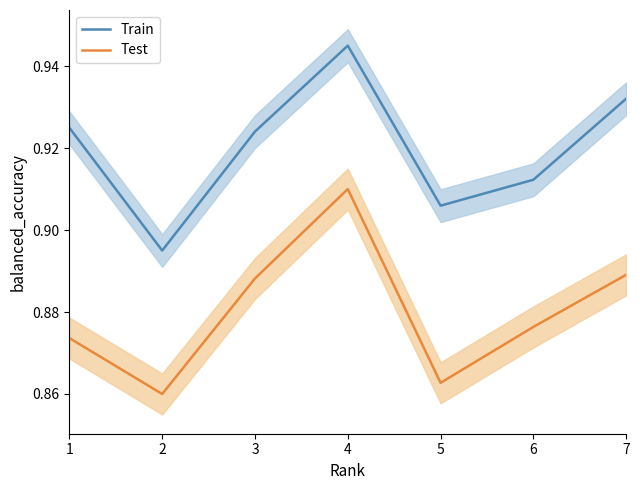

In Test, how many points are lower than both neighbors (excluding endpoints)?

2